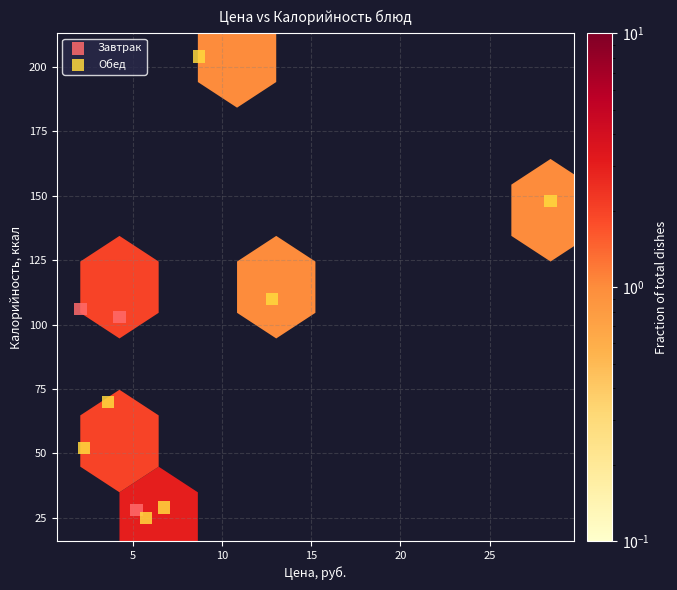

Which series contains the highest Y value?

Обед